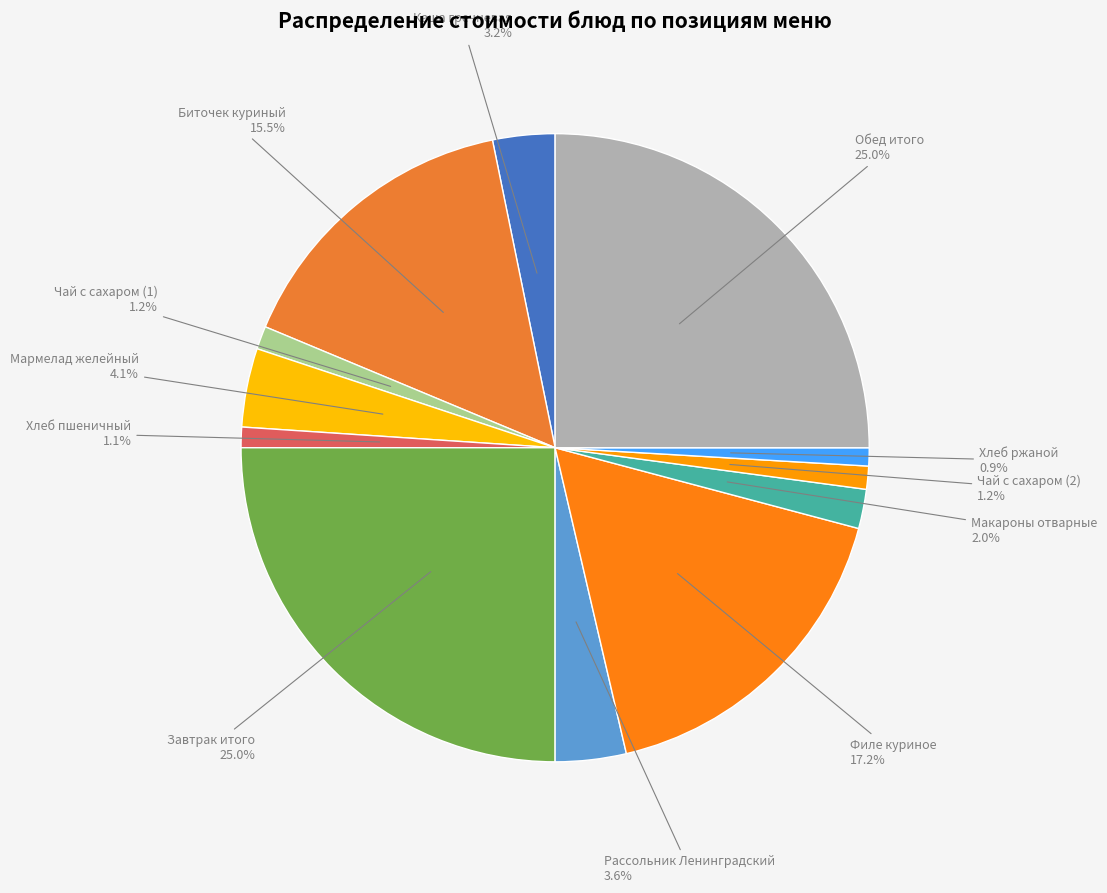

Is there a majority slice in this chart?

No